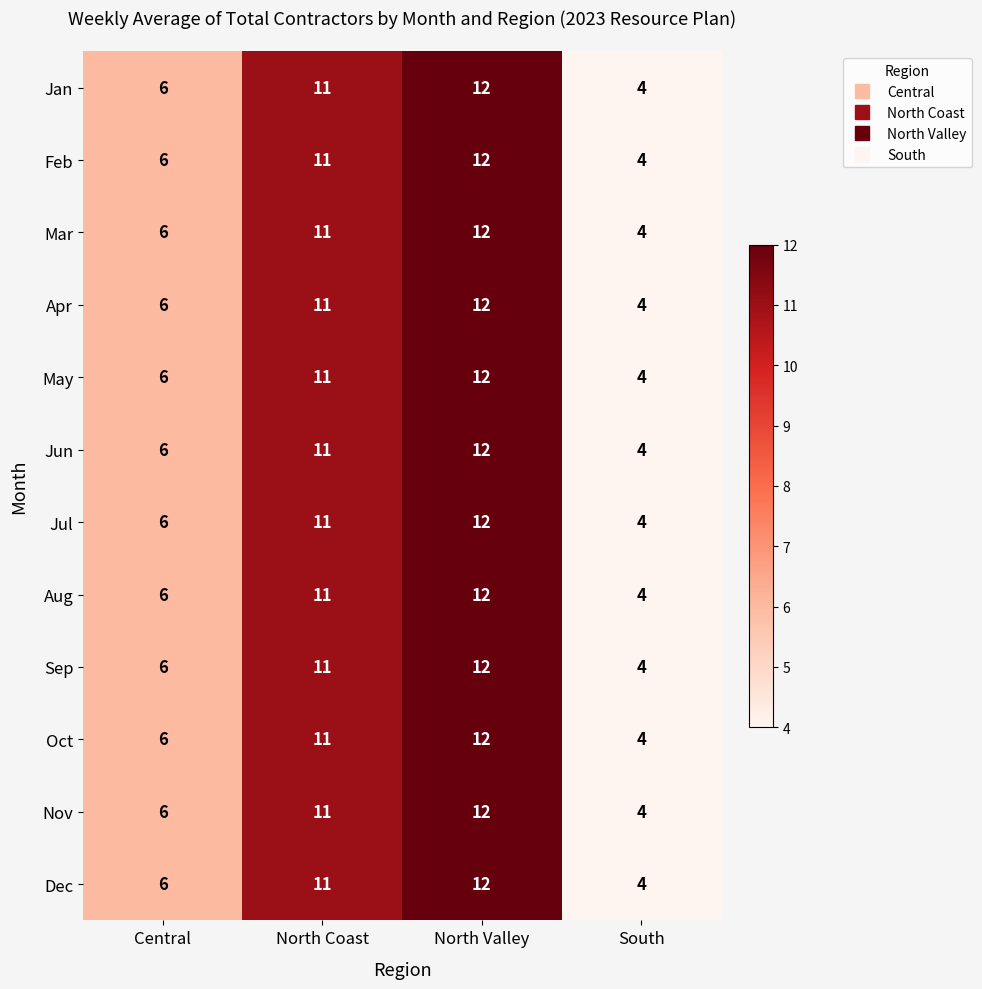

What value does the Apr series have at North Coast?

11